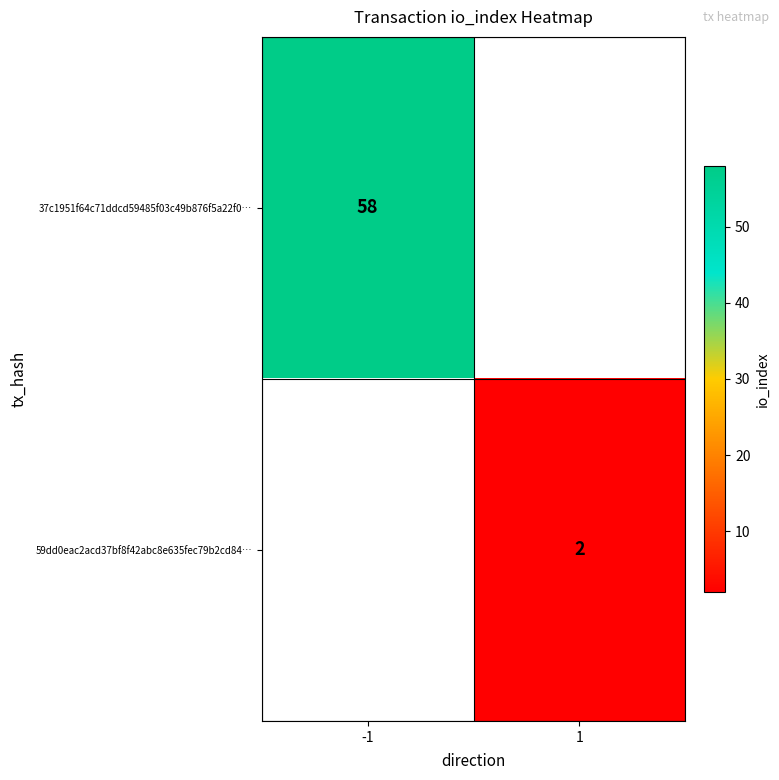

The value of 59dd0eac2acd37bf8f42abc8e635fec79b2cd84… at 1 is 2. True or false?

True